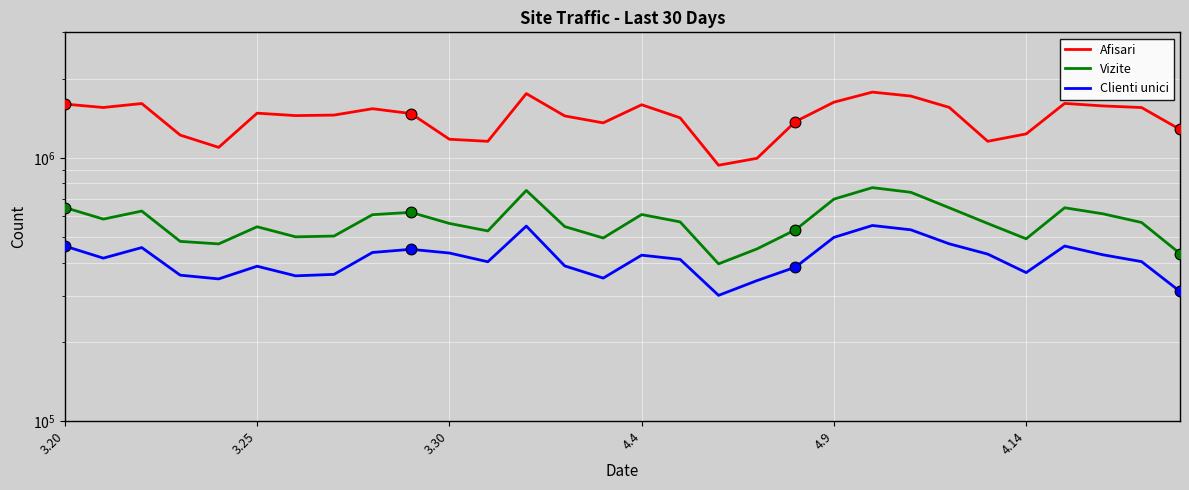

Which series has the largest total across all categories?

Afisari